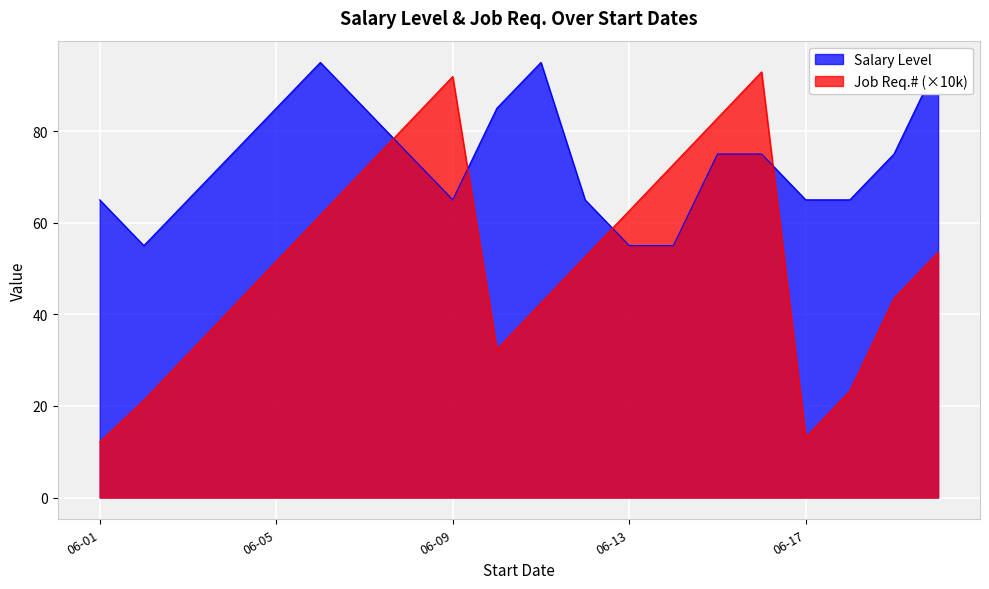

Reading right to left, what are all the values shown in this chart?

Salary Level: 95.0	75.0	65.0	65.0	75.0	75.0	55.0	55.0	65.0	95.0	85.0	65.0	75.0	85.0	95.0	85.0	75.0	65.0	55.0	65.0
Job Req.#: 53.5	43.4	23.2	13.1	92.9	82.8	72.7	62.6	52.5	42.4	32.3	91.9	81.8	71.7	61.6	51.5	41.4	31.3	21.2	12.1